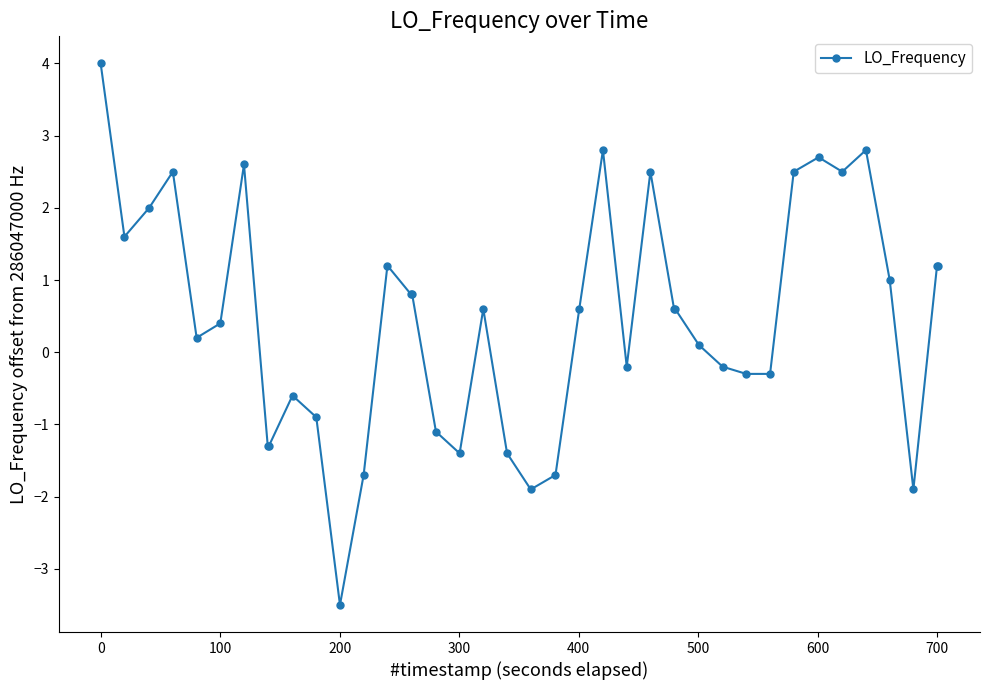

What is the average value?

0.5